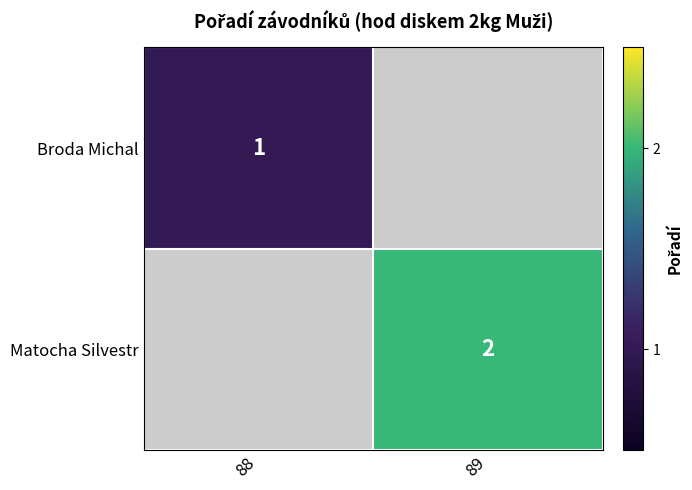

True or false: Broda Michal has a value of 1 at 88.

True